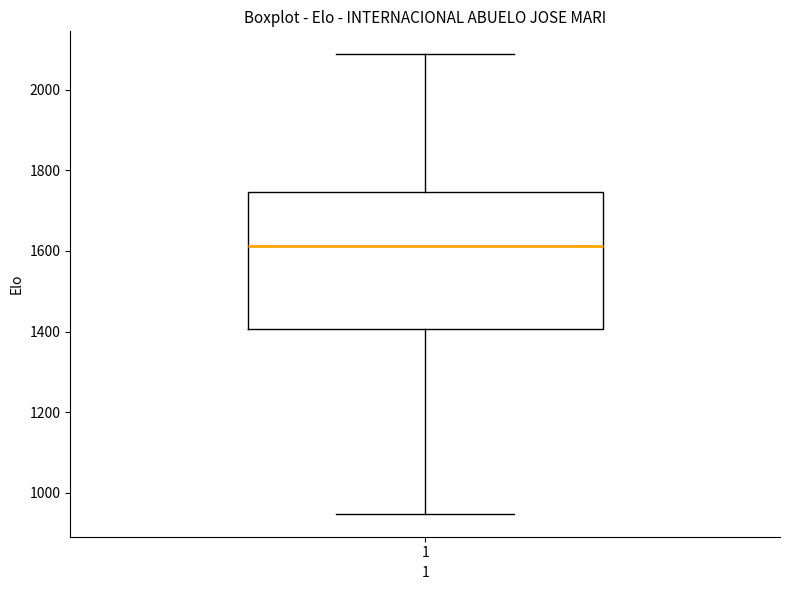

Where is the upper edge of the box at x = 1 on the y-axis? The values are not printed on the chart, so give them approximately, as read against the axis.

1740